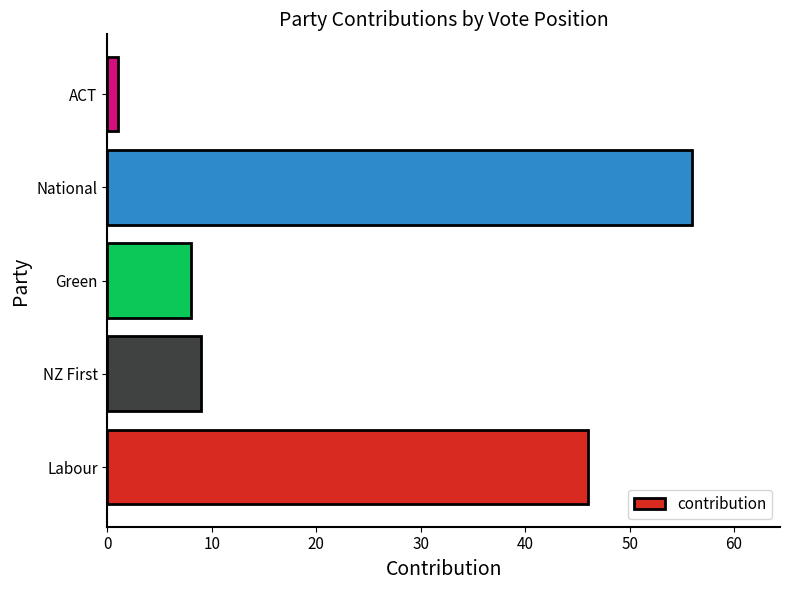

Does the chart contain stacked bars?

No